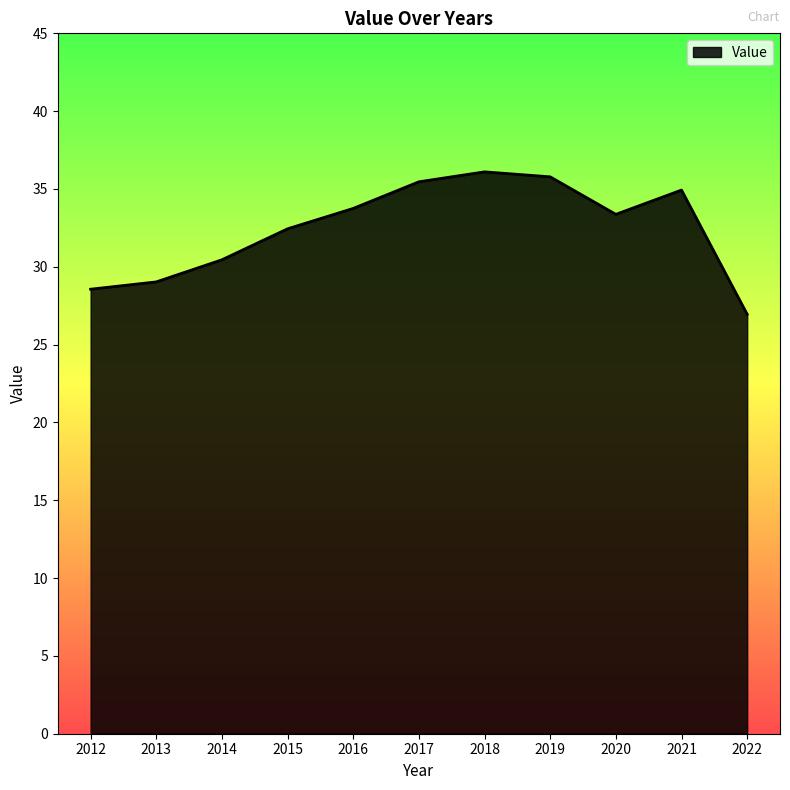

Which has a higher value, 2013 or 2014?

2014